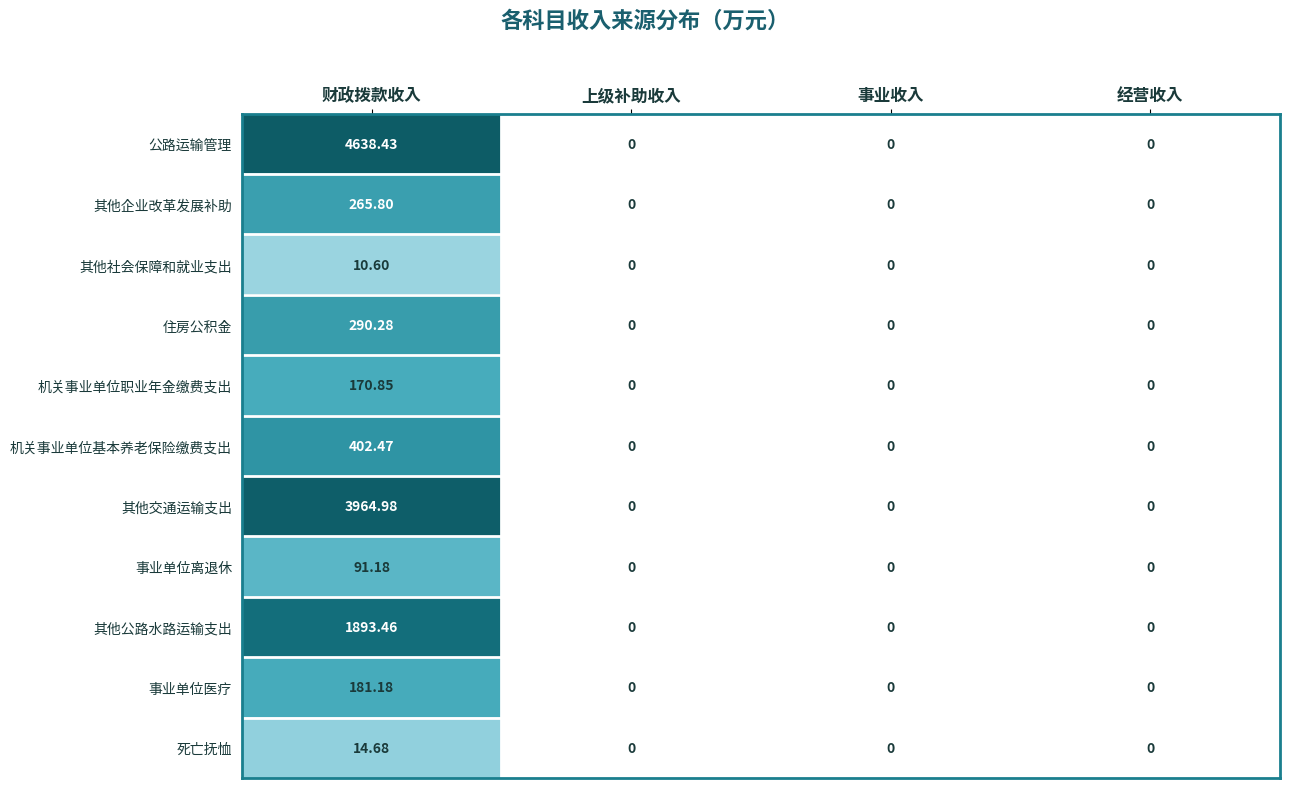

Which category has the highest value in the 事业单位医疗 series?

财政拨款收入